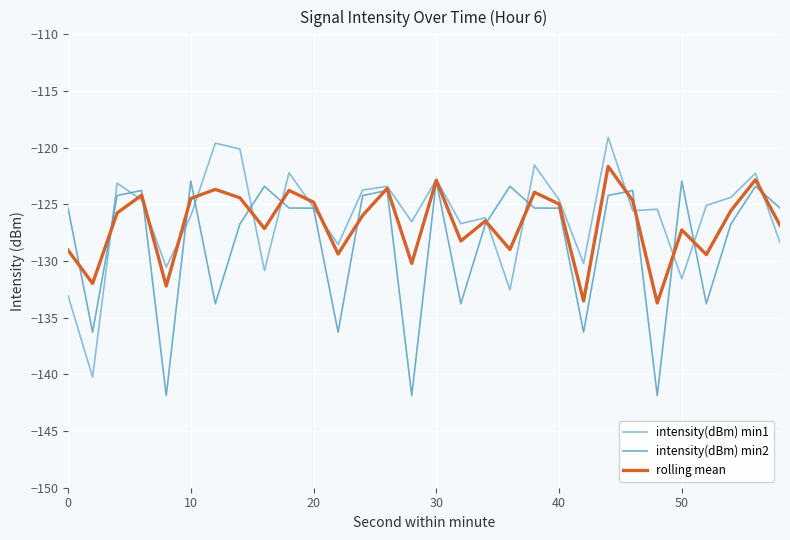

True or false: intensity(dBm) min1 and rolling mean cross at least once.

True